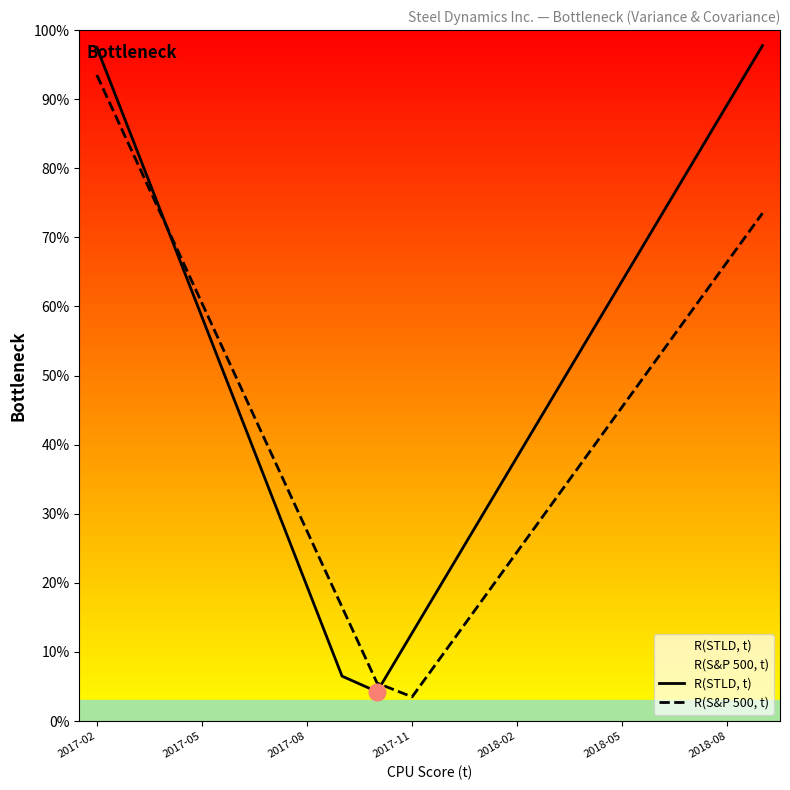

What is the sum of all R(S&P 500, t) values?

869.0